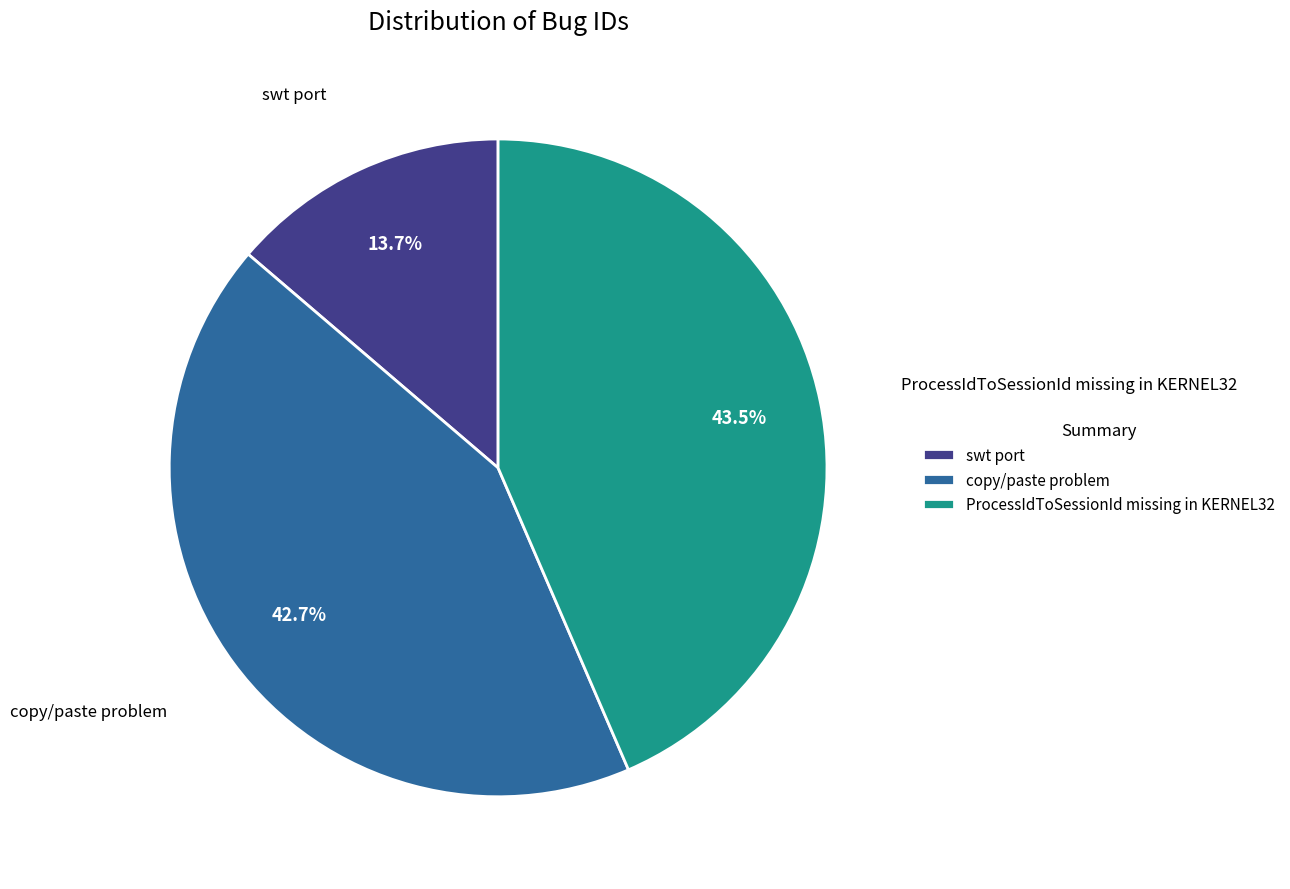

True or false: copy/paste problem accounts for 32% of the total.

False